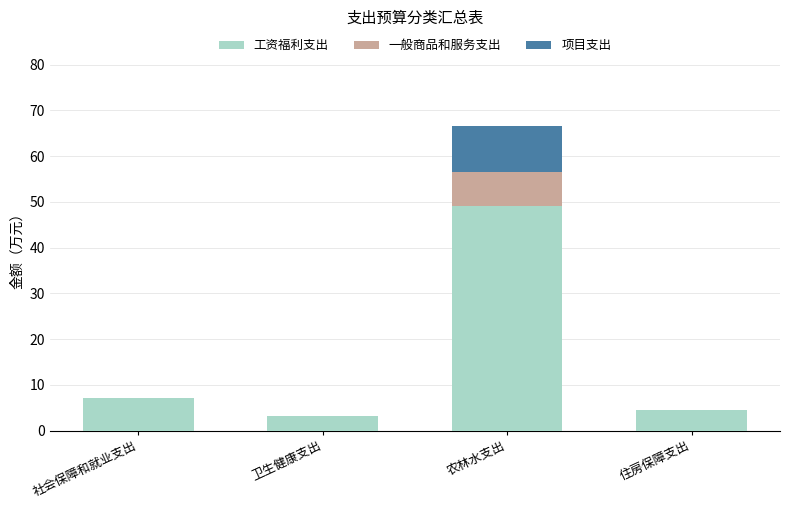

What is the difference between the 工资福利支出 values at 农林水支出 and 卫生健康支出?

45.8